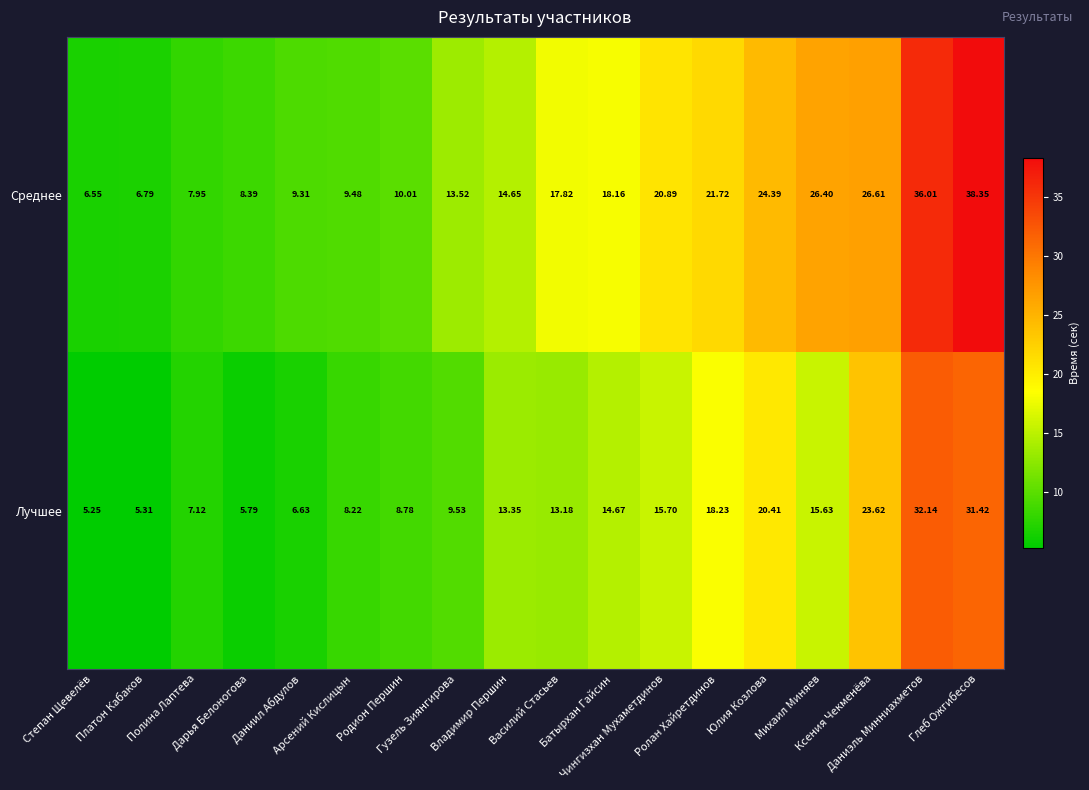

Which series has the largest total across all categories?

Среднее